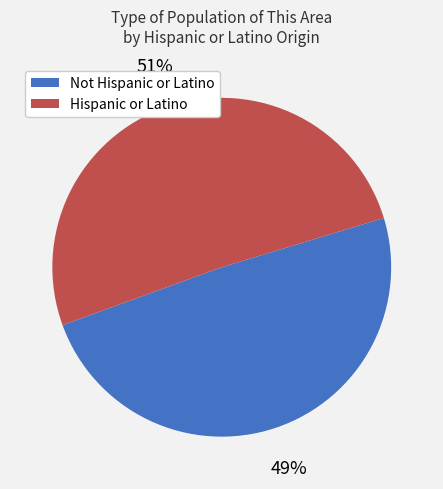

Does any single category account for the majority?

Yes